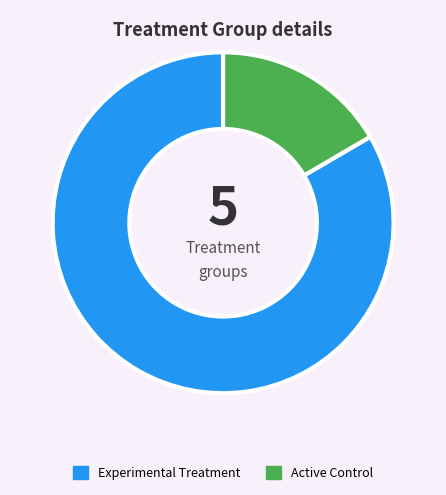

Which category has the biggest portion of the pie?

Experimental Treatment